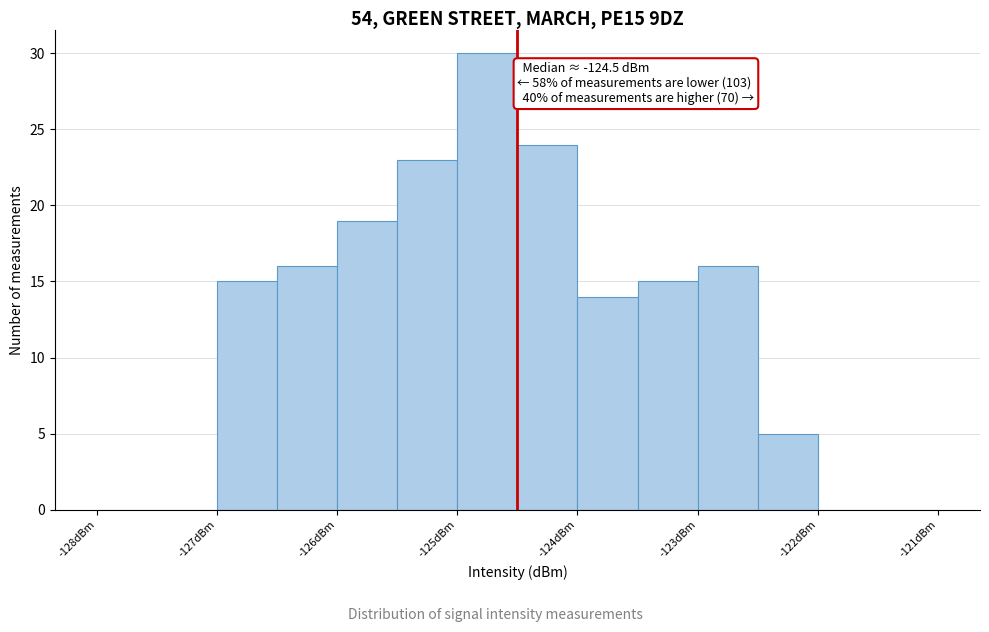

Which range on the x-axis has the tallest bar?

-125.0 to -124.5